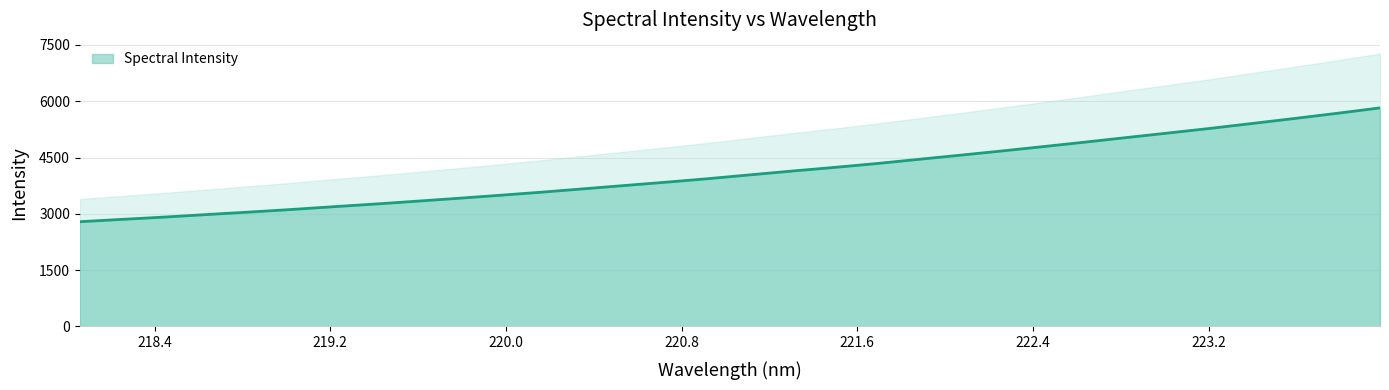

What is the difference between the second highest and minimum values?

2890.0